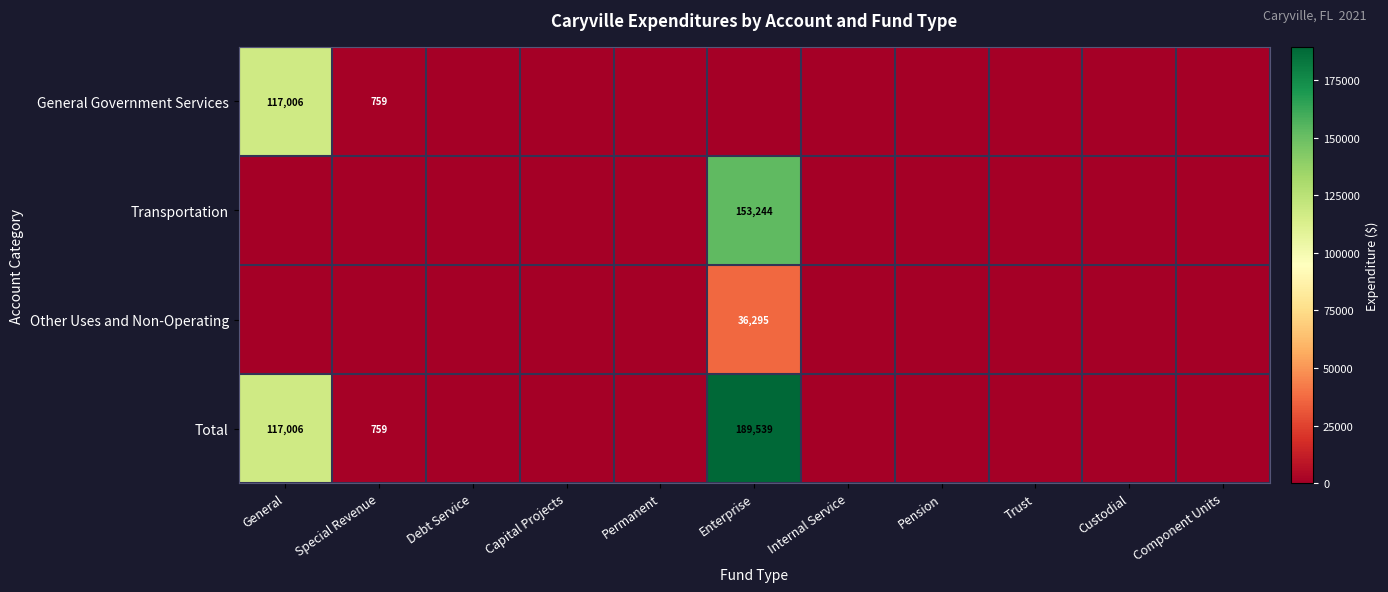

The value of General Government Services at General is 117006. True or false?

True